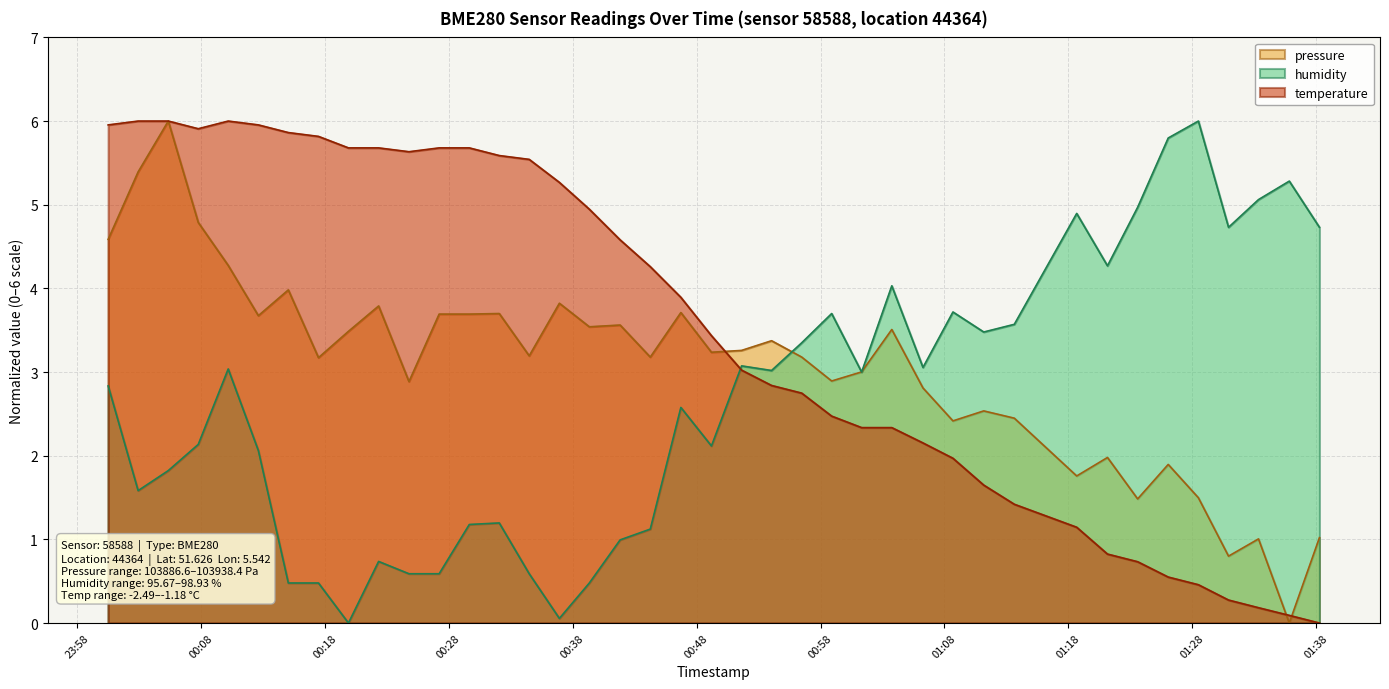

List the series in order of their overall mean, lowest first.

humidity, pressure, temperature